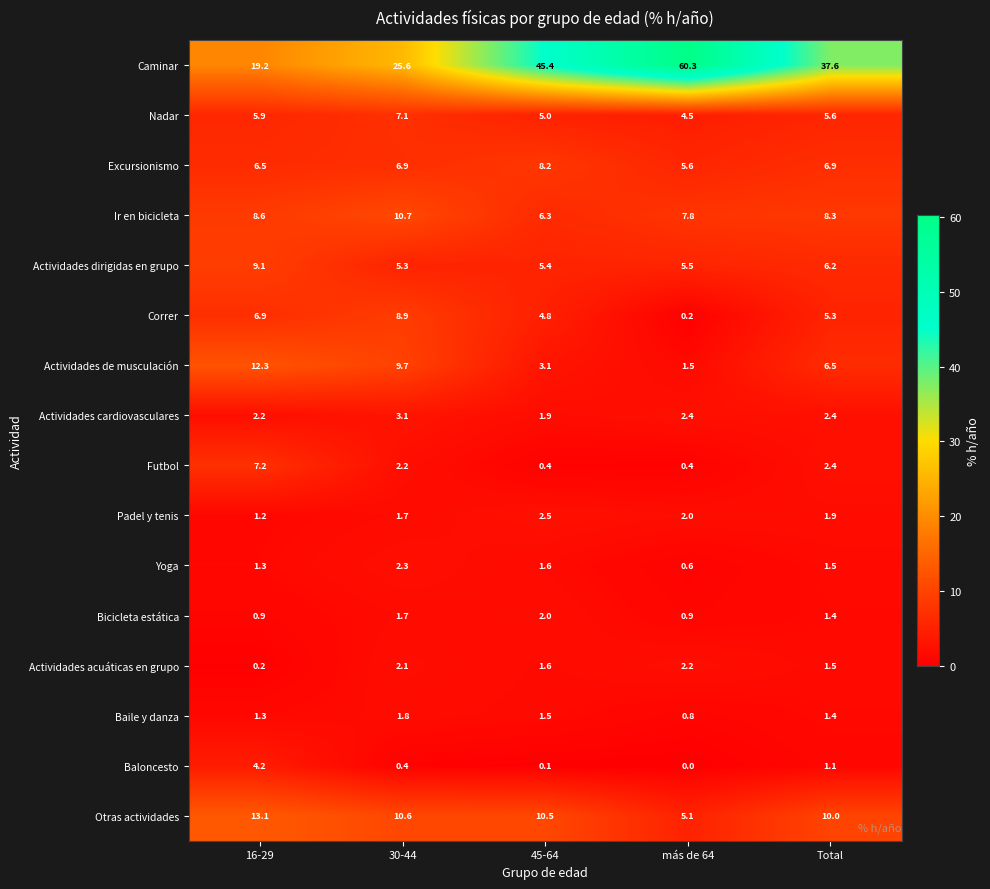

True or false: Baile y danza has a value of 0.4 at 16-29.

False